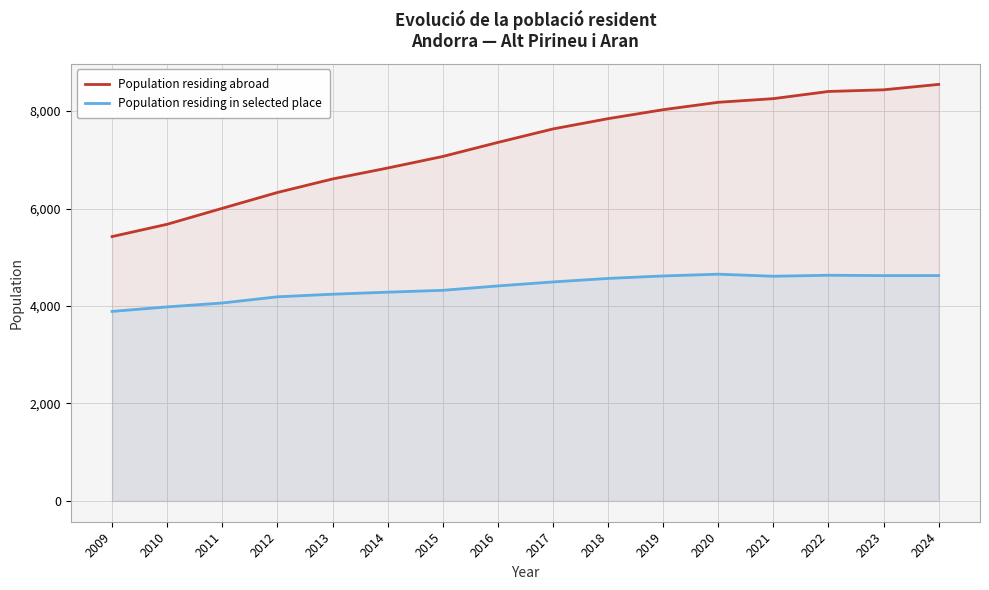

True or false: Population residing in selected place and Population residing abroad intersect in this chart.

False